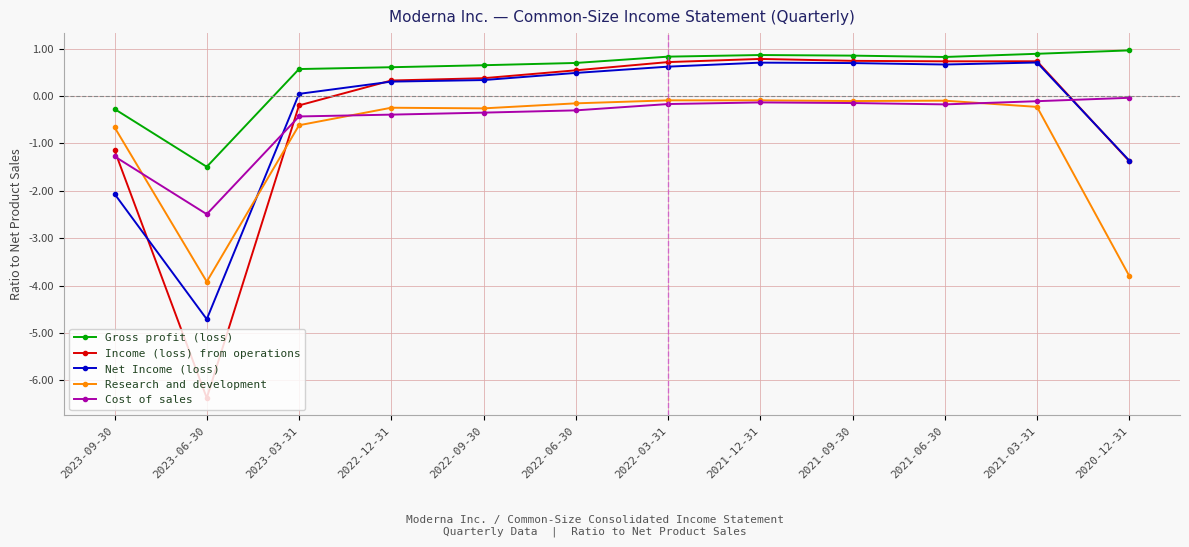

At which category does Net Income (loss) reach its first local valley?

2023-06-30